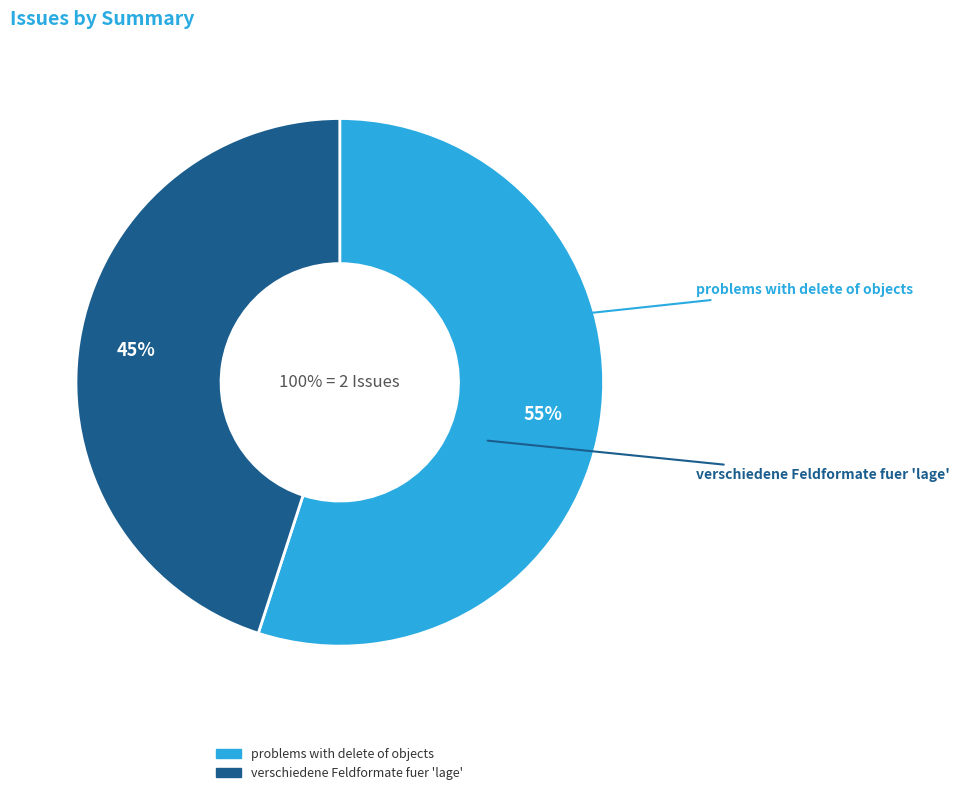

To the nearest percent, what is the combined percentage of verschiedene Feldformate fuer 'lage' and problems with delete of objects?

100%